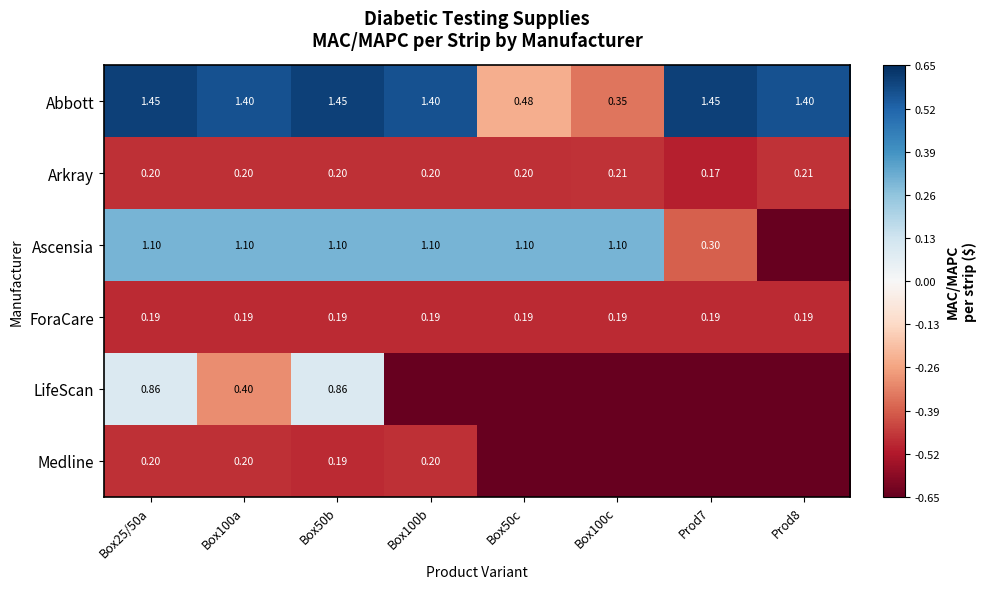

Is the value of ForaCare at Box100a greater than the value of Arkray at Box50c?

No